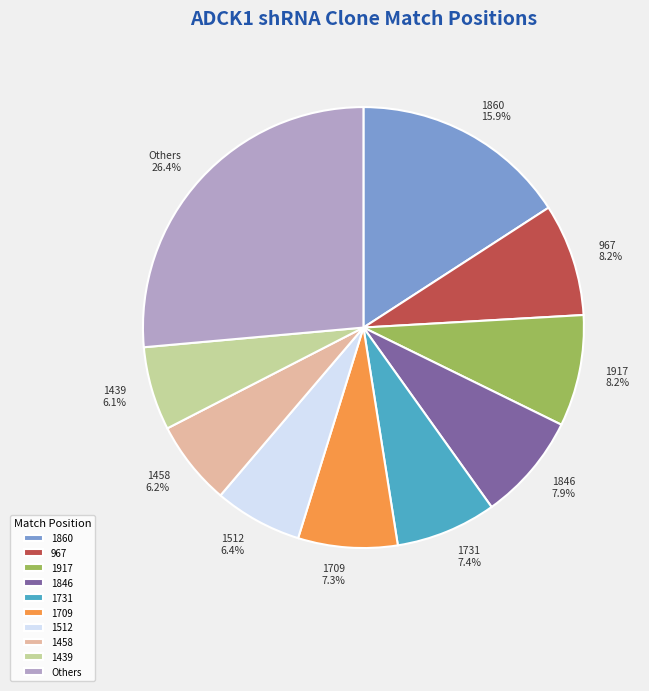

What is the largest slice in the pie chart?

Others